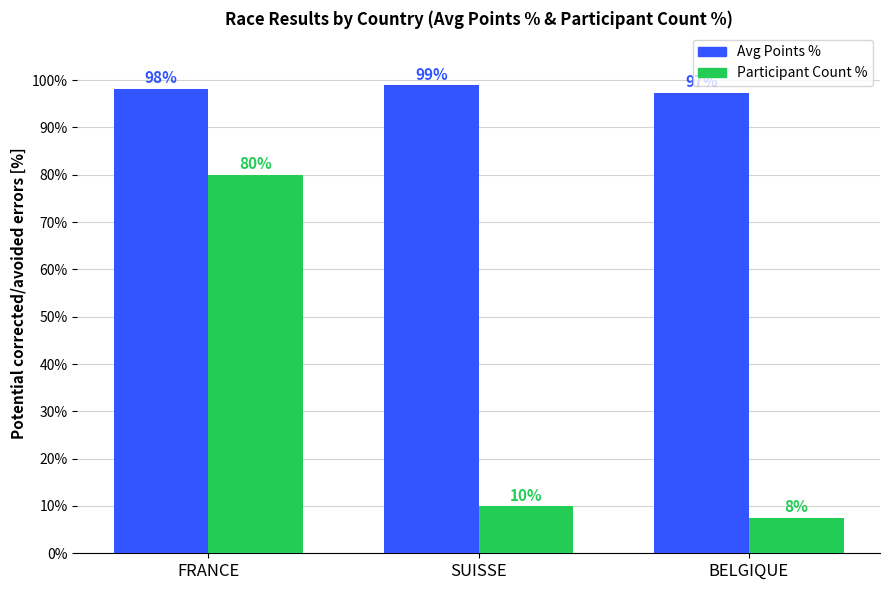

What is the difference between the maximum and minimum values in the Participant Count % series?

72.5